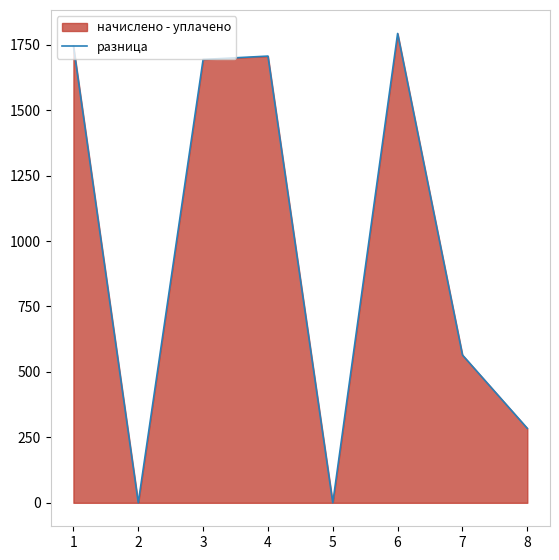

Which has a higher value, 1 or 8?

1